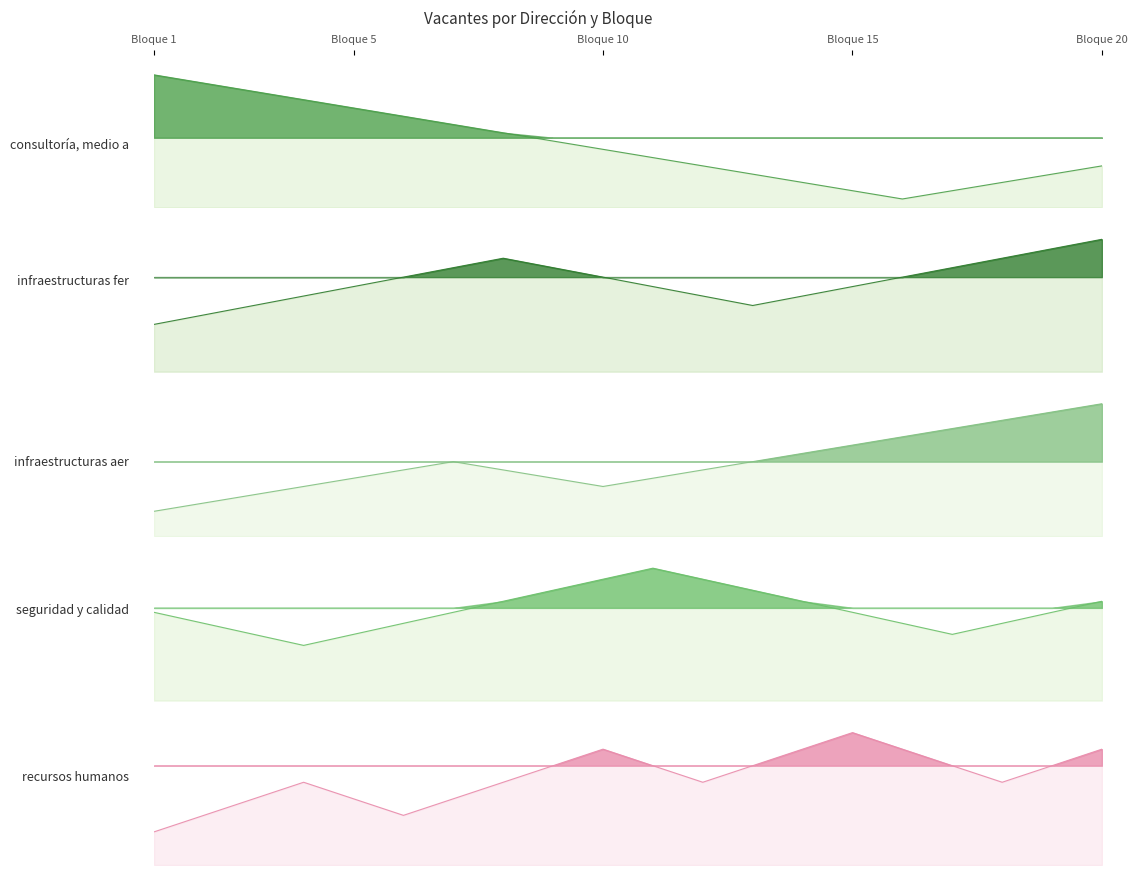

Reading left to right, list all the values displayed in this chart.

D. CONSULTORÍA, MEDIO AMBIENTE Y TI: 16	15	14	13	12	11	10	9	8	7	6	5	4	3	2	1	2	3	4	5
D. INFRAESTRUCTURAS FERROVIARIAS: 5	6	7	8	9	10	11	12	11	10	9	8	7	8	9	10	11	12	13	14
D. INFRAESTRUCTURAS AEROPORTUARIAS: 3	4	5	6	7	8	9	8	7	6	7	8	9	10	11	12	13	14	15	16
D. SEGURIDAD Y CALIDAD: 8	7	6	5	6	7	8	9	10	11	12	11	10	9	8	7	6	7	8	9
D. RECURSOS HUMANOS: 2	3	4	5	4	3	4	5	6	7	6	5	6	7	8	7	6	5	6	7